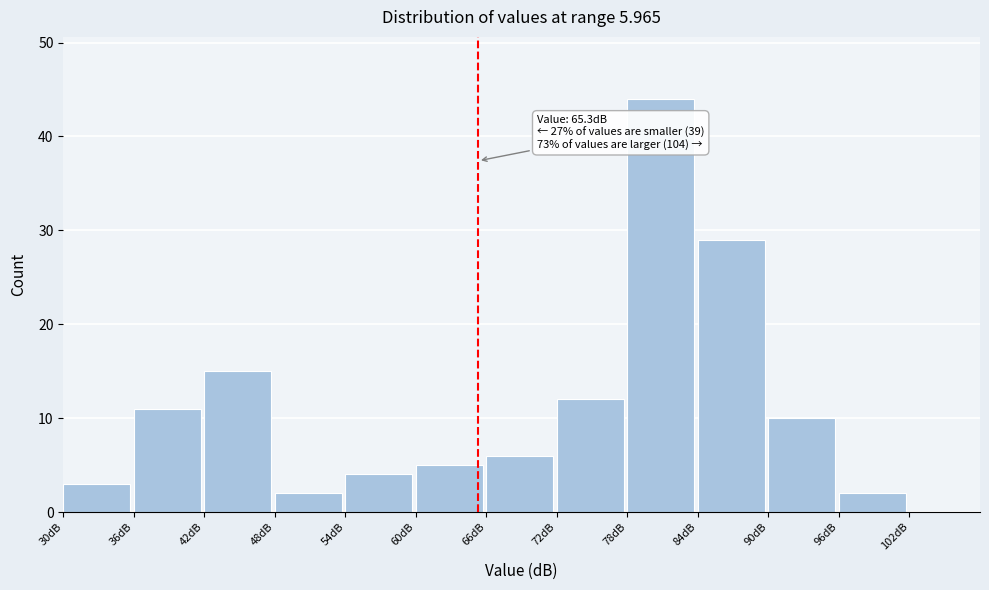

Which range on the x-axis has the tallest bar?

78 to 84